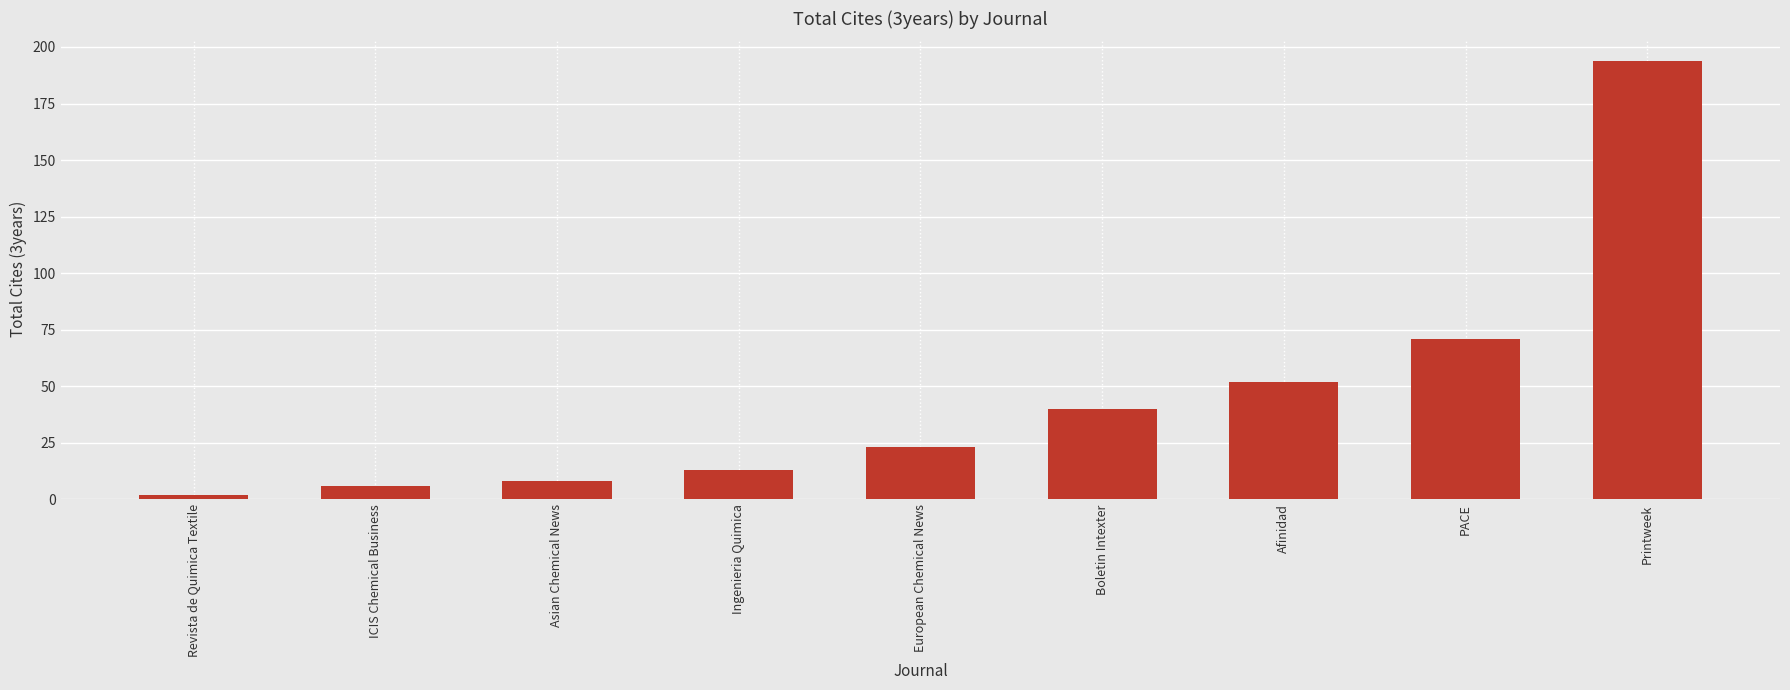

Between European Chemical News and Asian Chemical News, which is larger?

European Chemical News